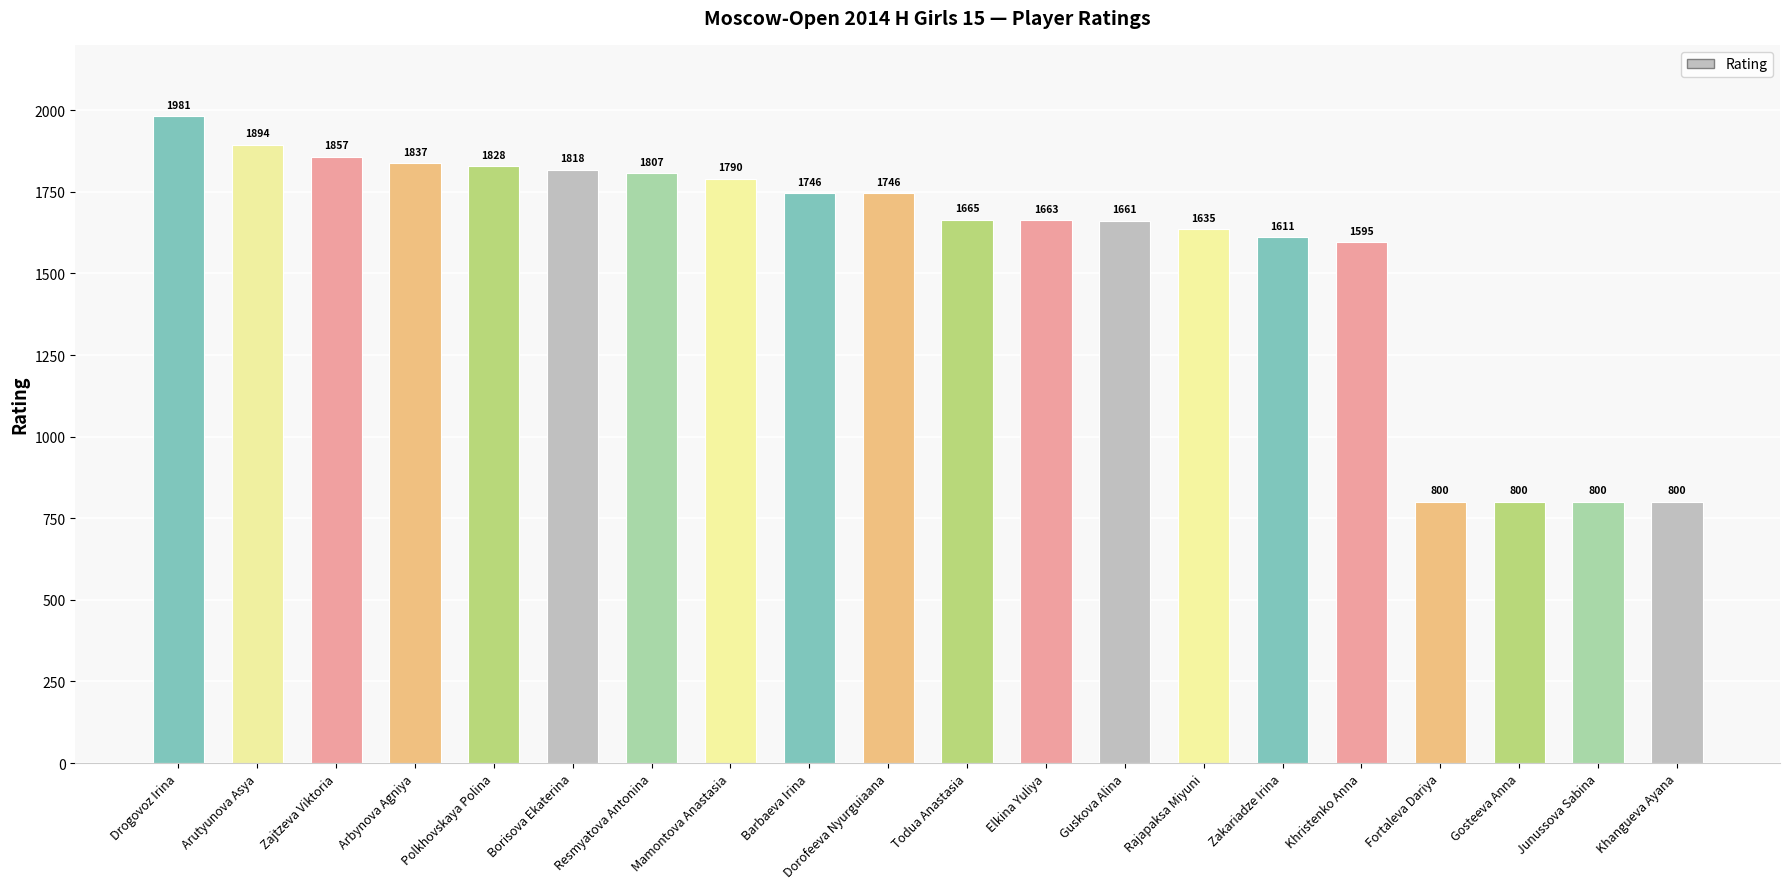

At which category does the chart reach its peak across all series?

Drogovoz Irina